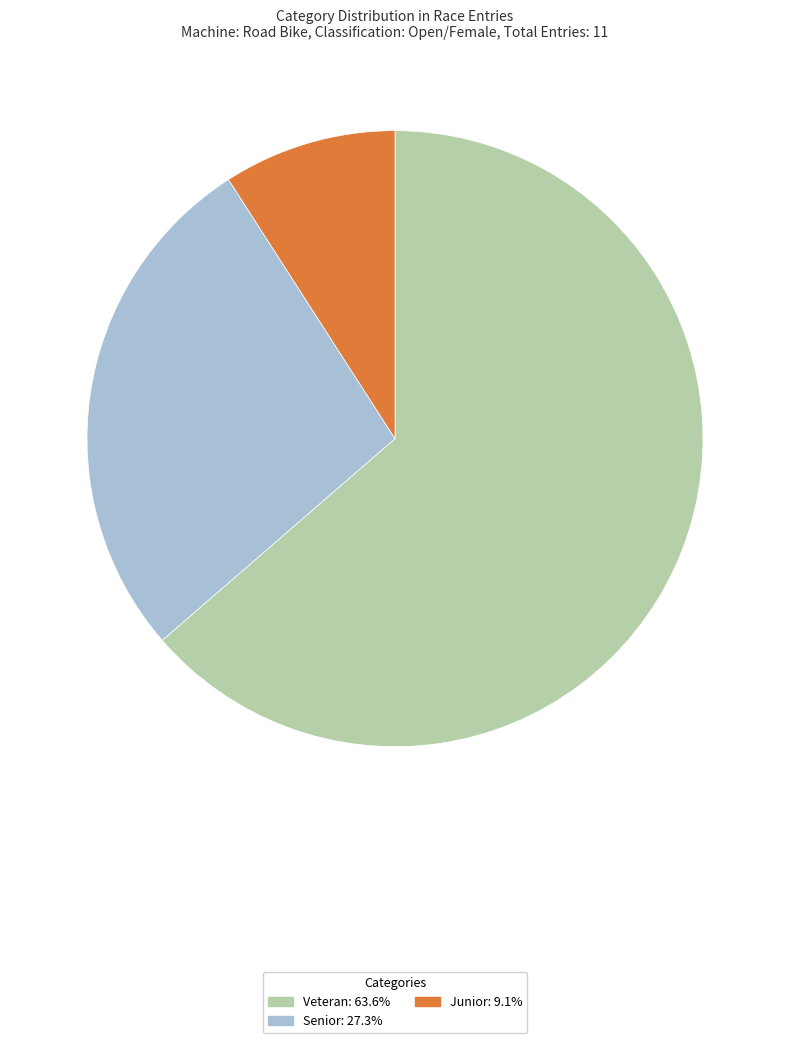

Which category has the biggest portion of the pie?

Veteran